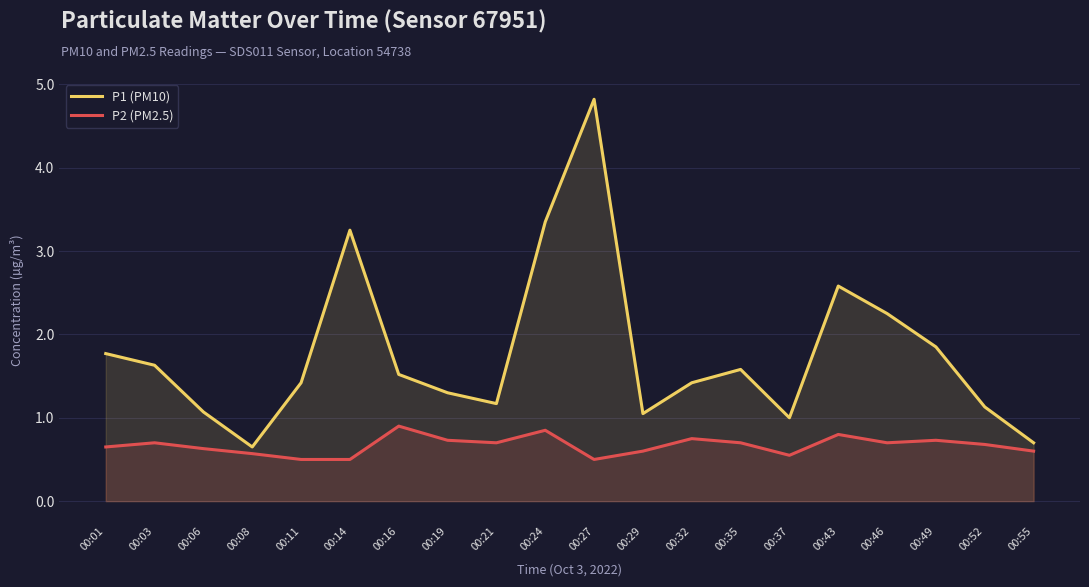

At which category is the sum across all series the highest?

00:27